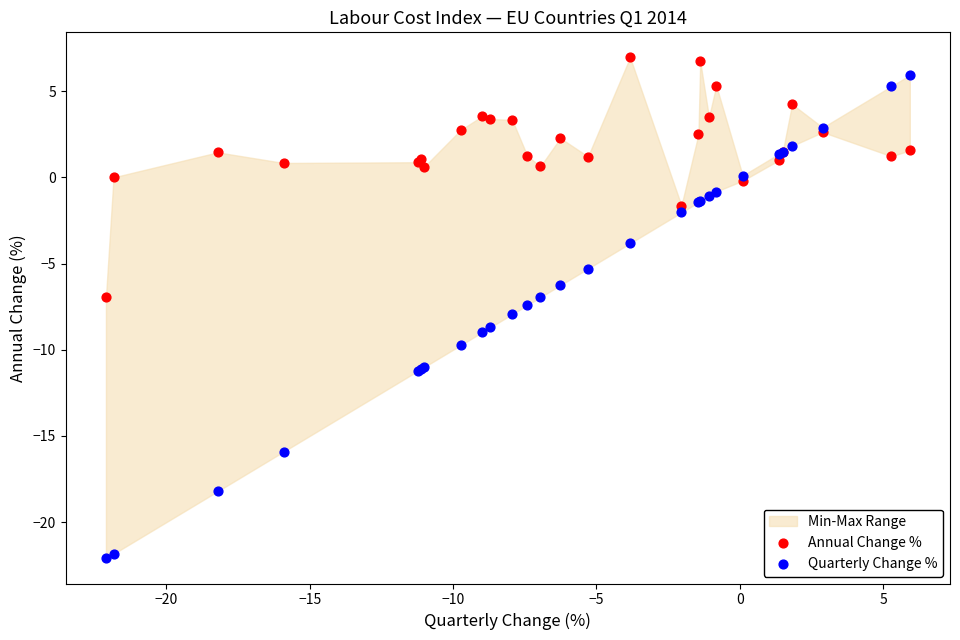

Which series reaches the maximum Y coordinate?

Annual Change %